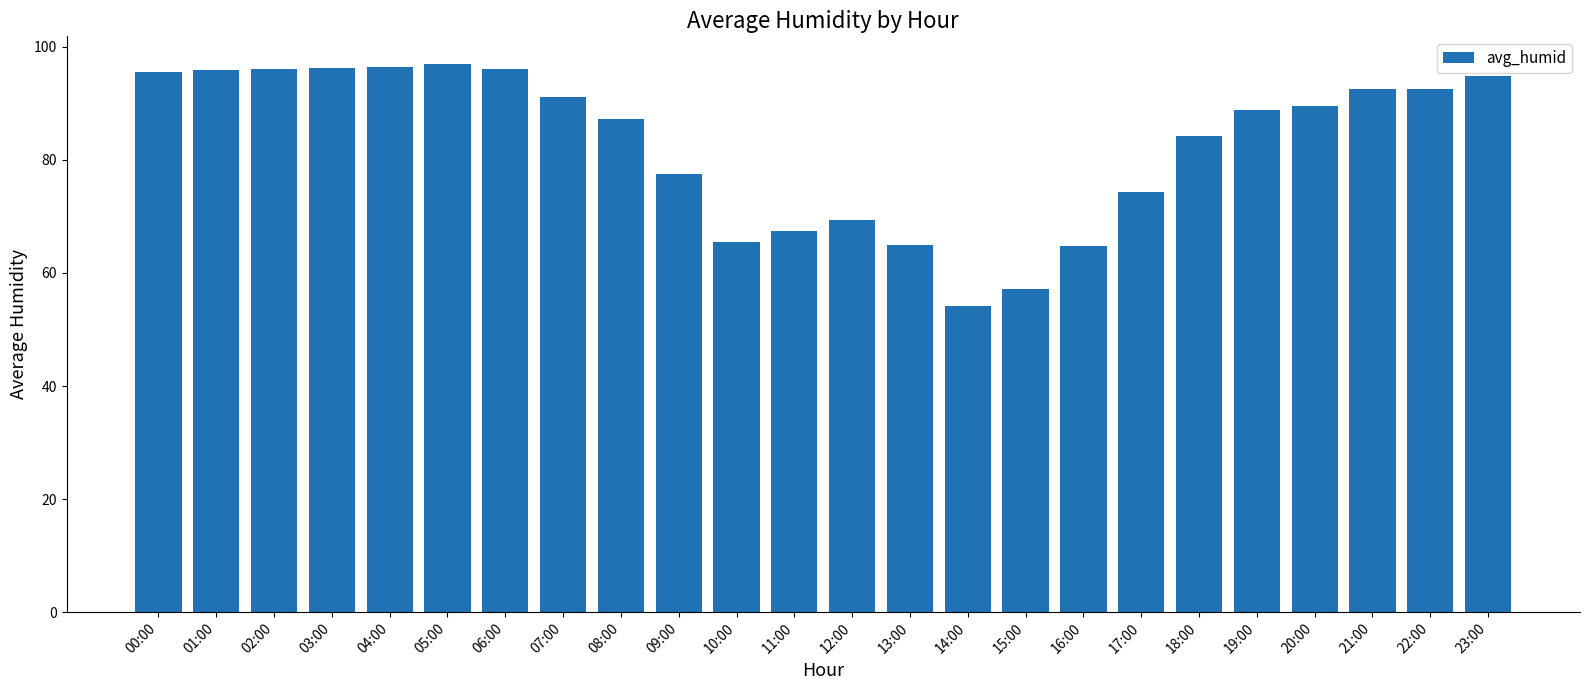

What is the average value?

82.9